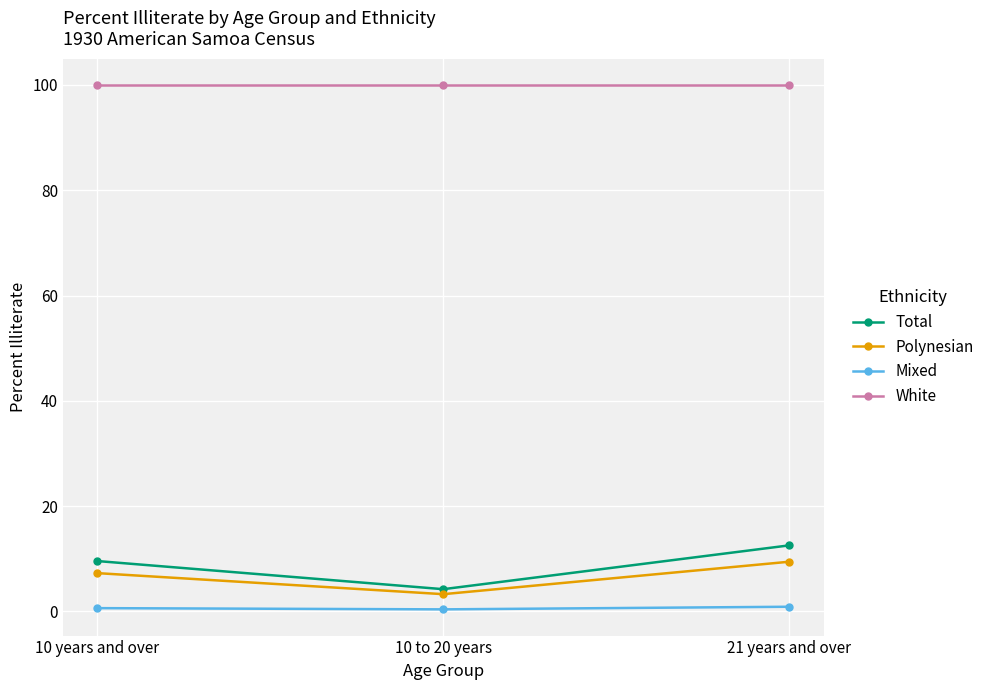

Which category has the lowest value in the Polynesian series?

10 to 20 years